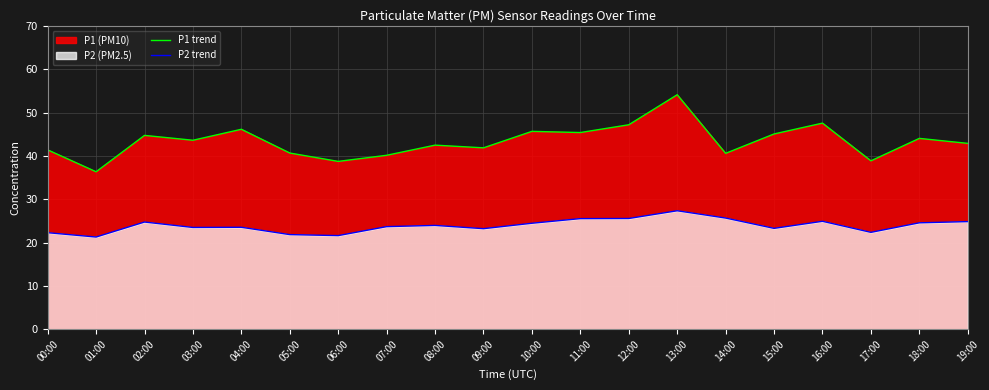

What is the maximum value for P2 trend?

27.3